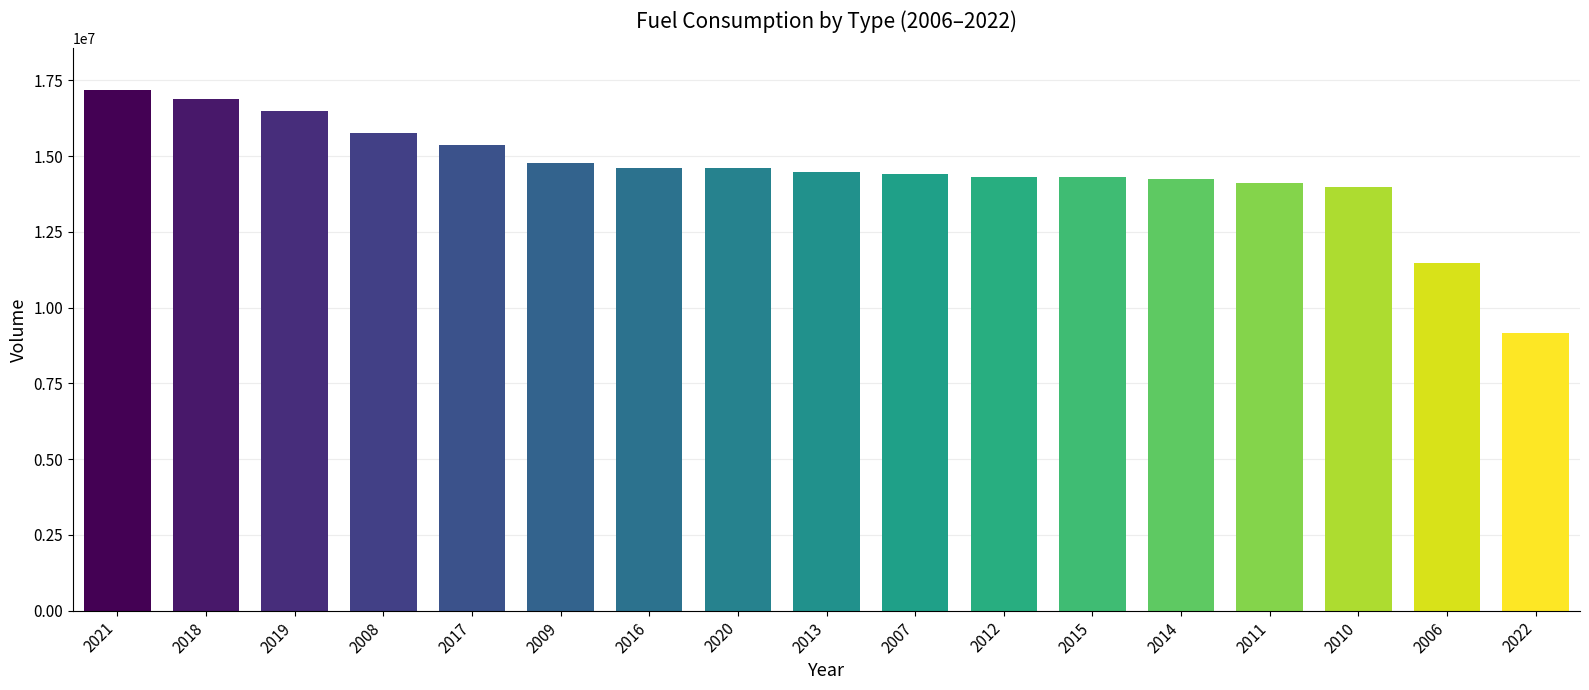

Approximately how many times larger is the value at 2006 compared to 2011?

0.8